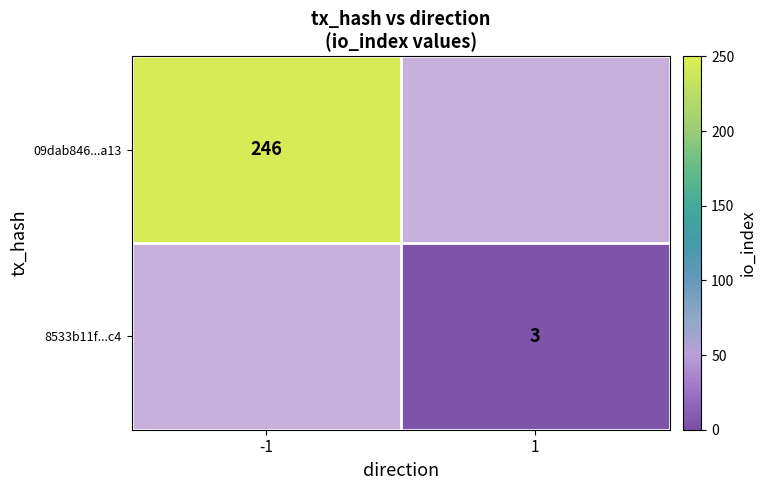

Is it true that 09dab846...a13 equals 123 at -1?

False